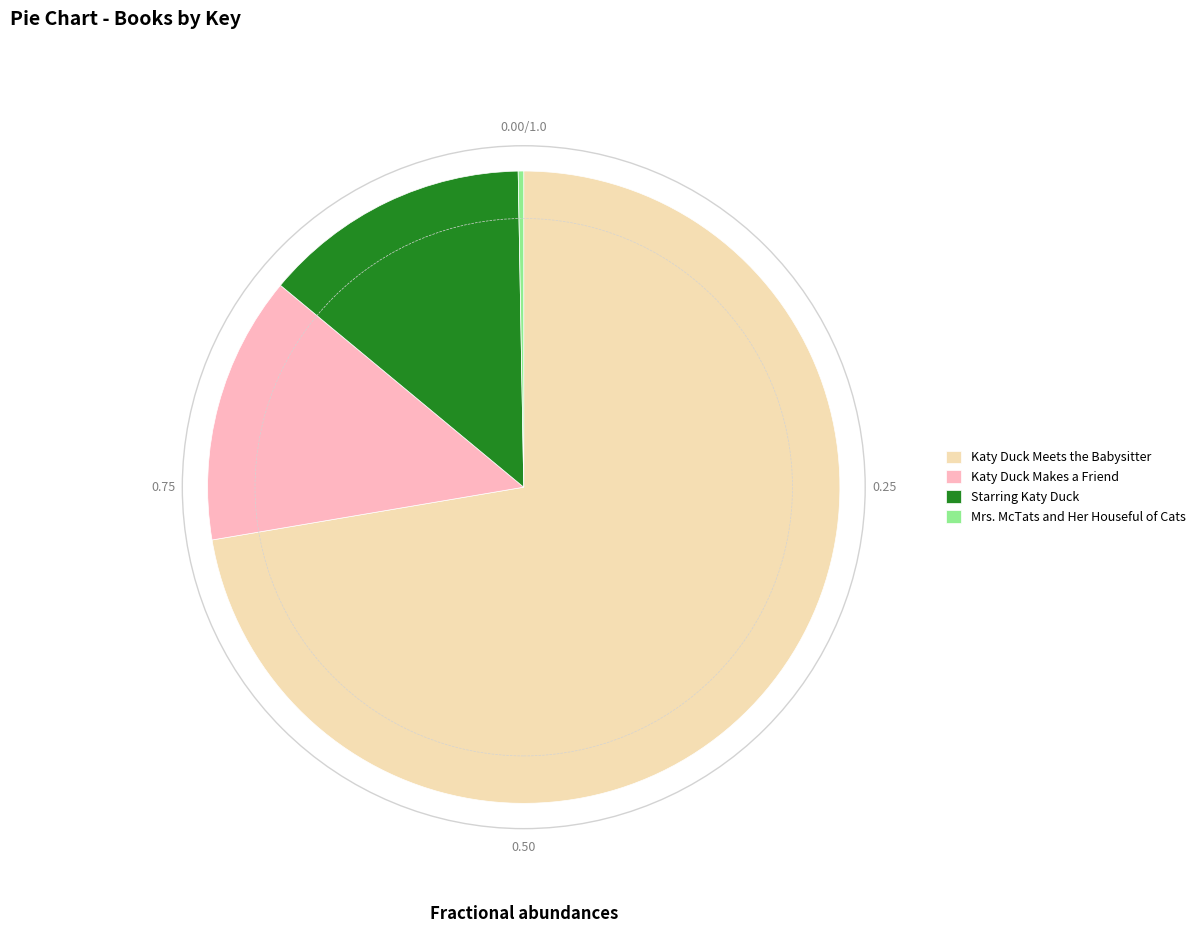

How many segments does this pie chart have?

4